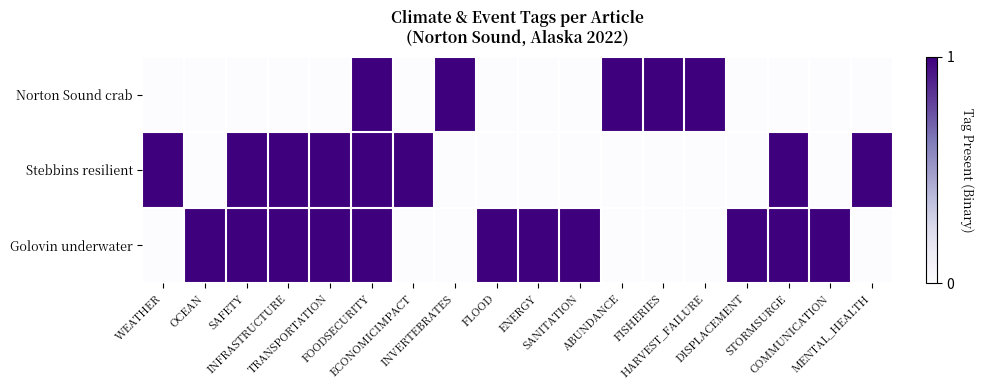

At how many categories does at least one series exceed 0?

18